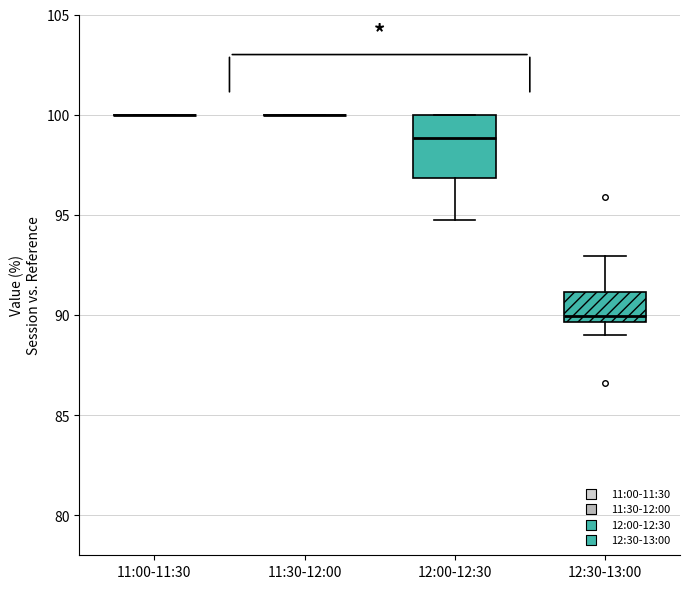

Where does the lower whisker of the box for 12:30-13:00 end on the y-axis? The values are not printed on the chart, so give them approximately, as read against the axis.

89.0